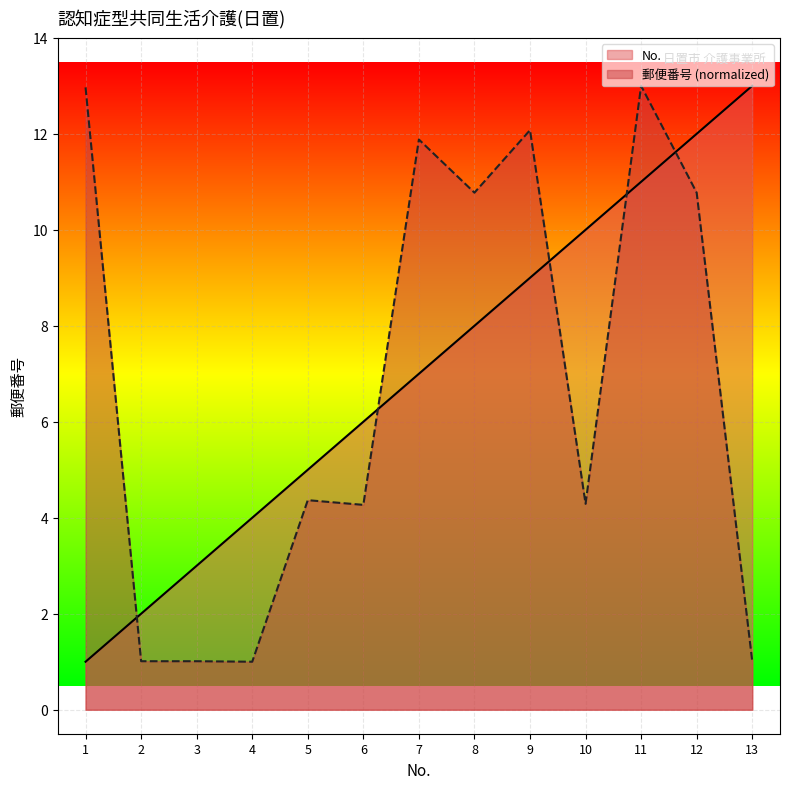

After their last crossing, which series has the higher values: 郵便番号 or No.?

No.